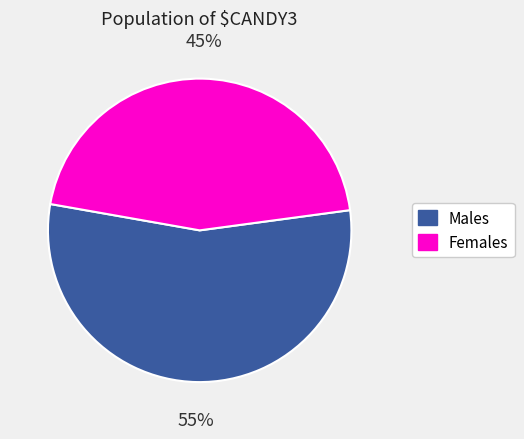

How many slices are in this pie chart?

2